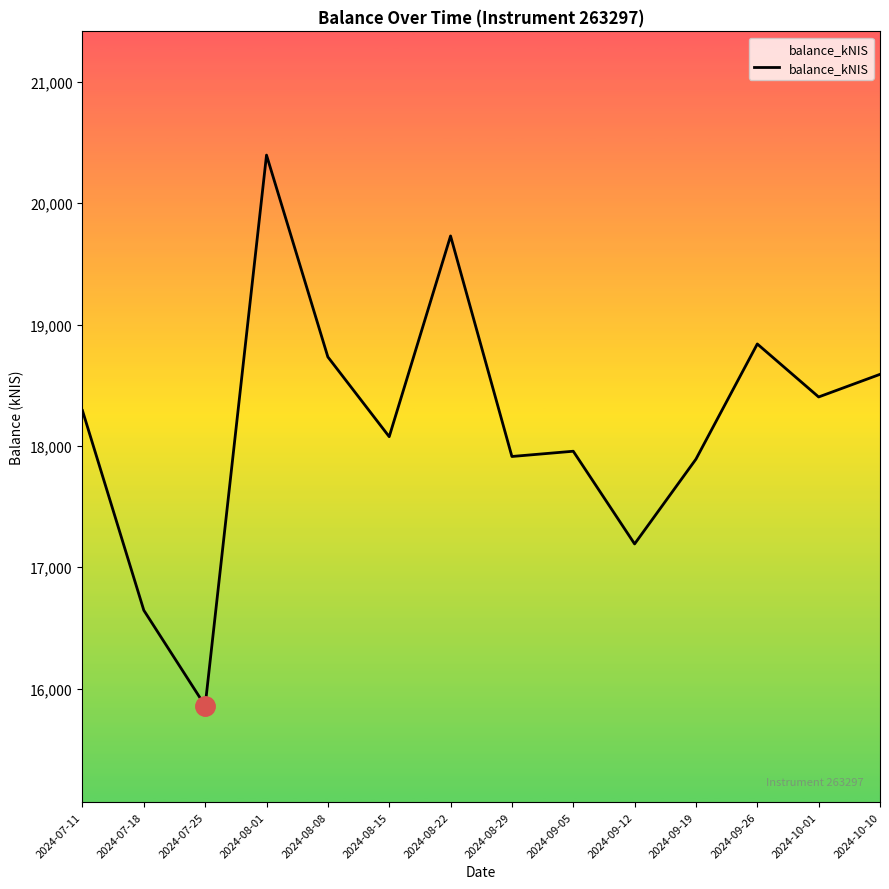

Approximately how many times larger is the value at 2024-09-26 compared to 2024-07-11?

1.0